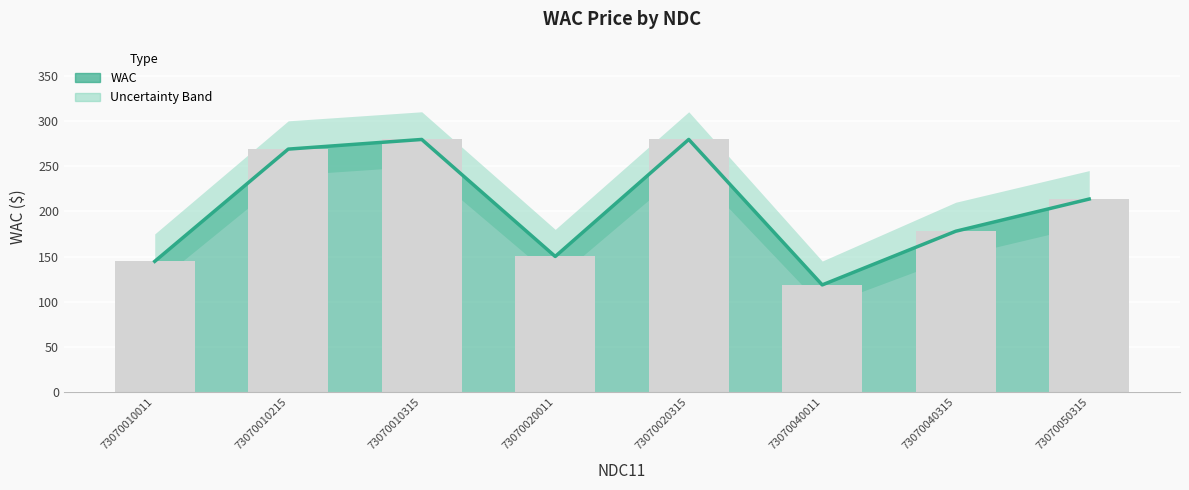

Reading right to left, what are all the values shown in this chart?

213.5	177.9	118.6	279.4	150.1	279.4	268.7	144.7